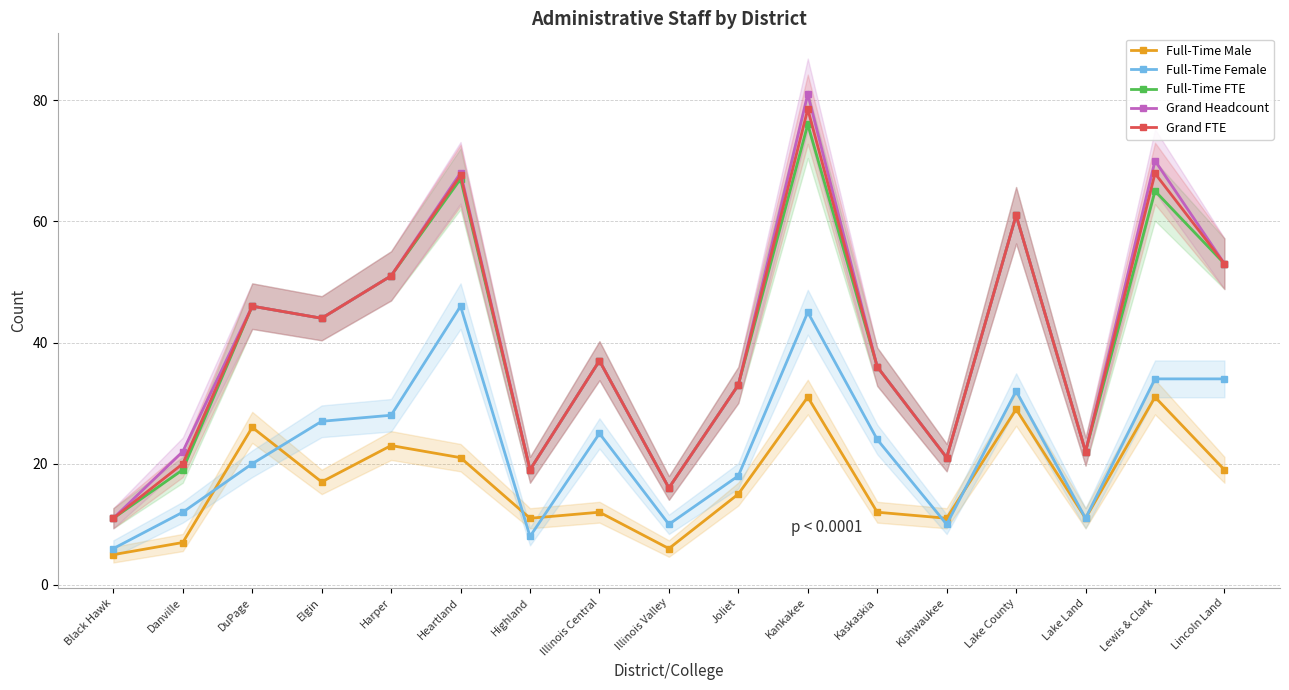

Does the chart have visible grid lines?

Yes